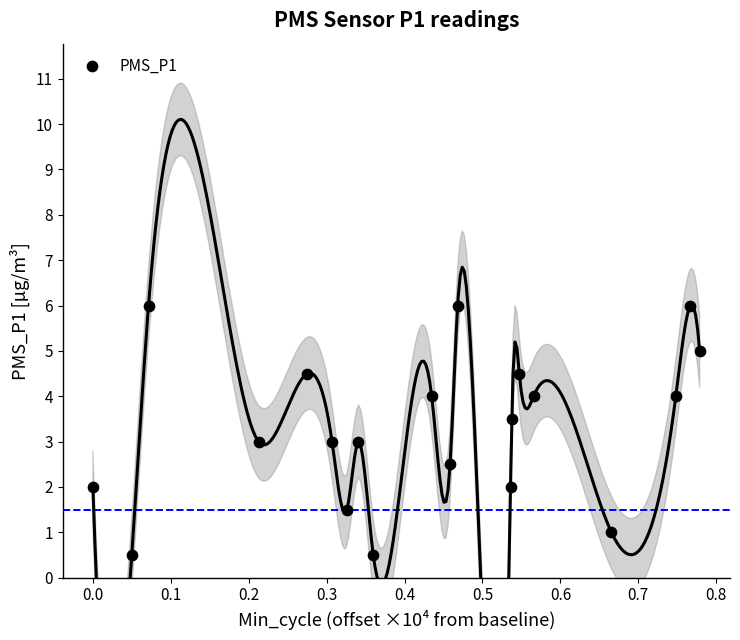

What is the range of Y values (max minus min)?

5.5